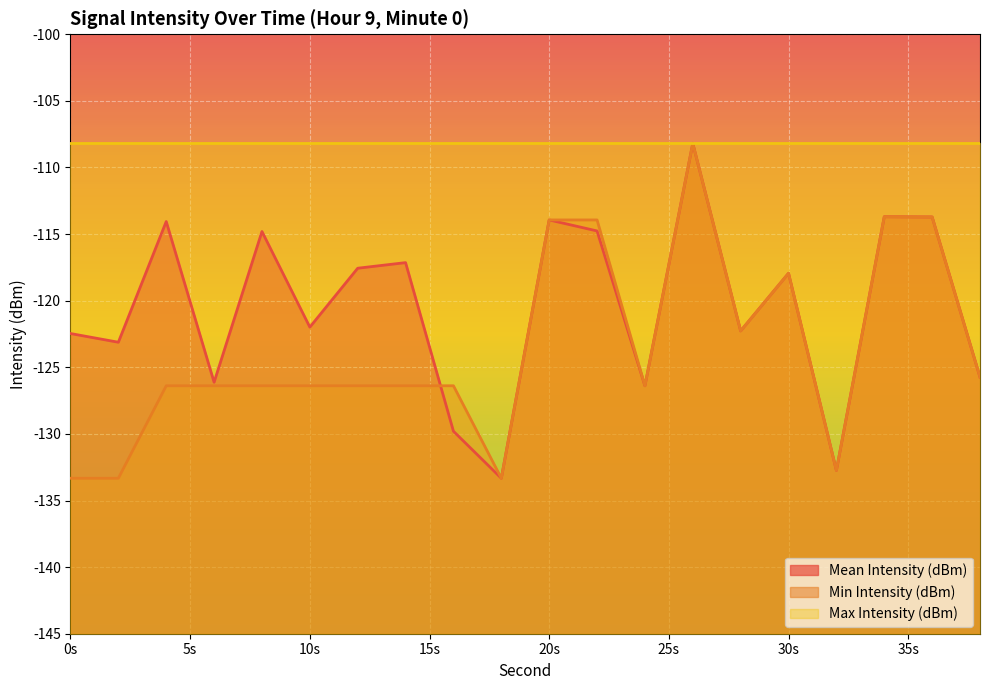

How many intersections are there between Mean Intensity (dBm) and Min Intensity (dBm)?

1